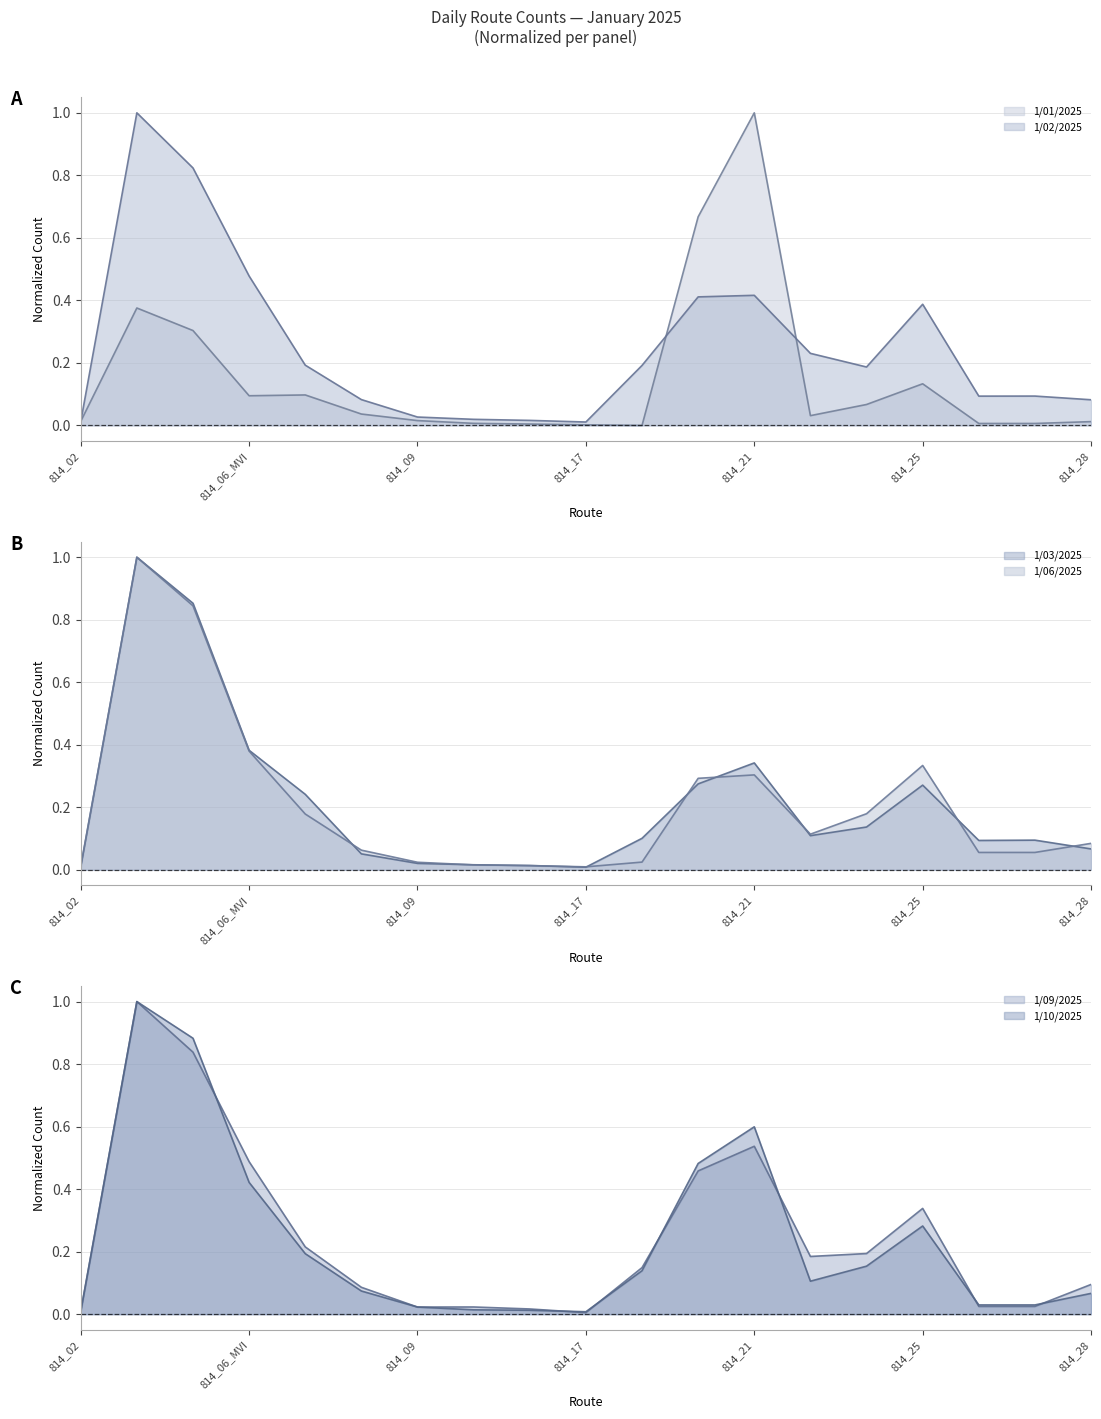

Rank the categories by 1/03/2025 value from highest to lowest.

814_03, 814_05, 814_06_MVI, 814_21, 814_20, 814_25, 814_06_SW, 814_24, 814_22, 814_19, 814_27, 814_26, 814_28, 814_08, 814_09, 814_12, 814_13, 814_02, 814_17